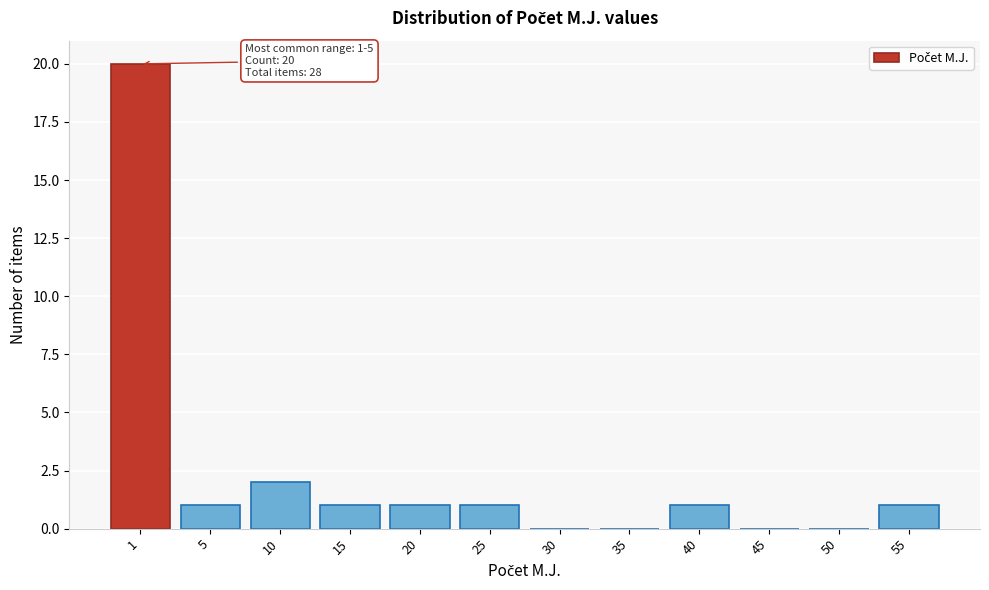

Reading left to right, extract all data points from this chart.

1=20	5=1	10=2	15=1	20=1	25=1	30=0	35=0	40=1	45=0	50=0	55=1